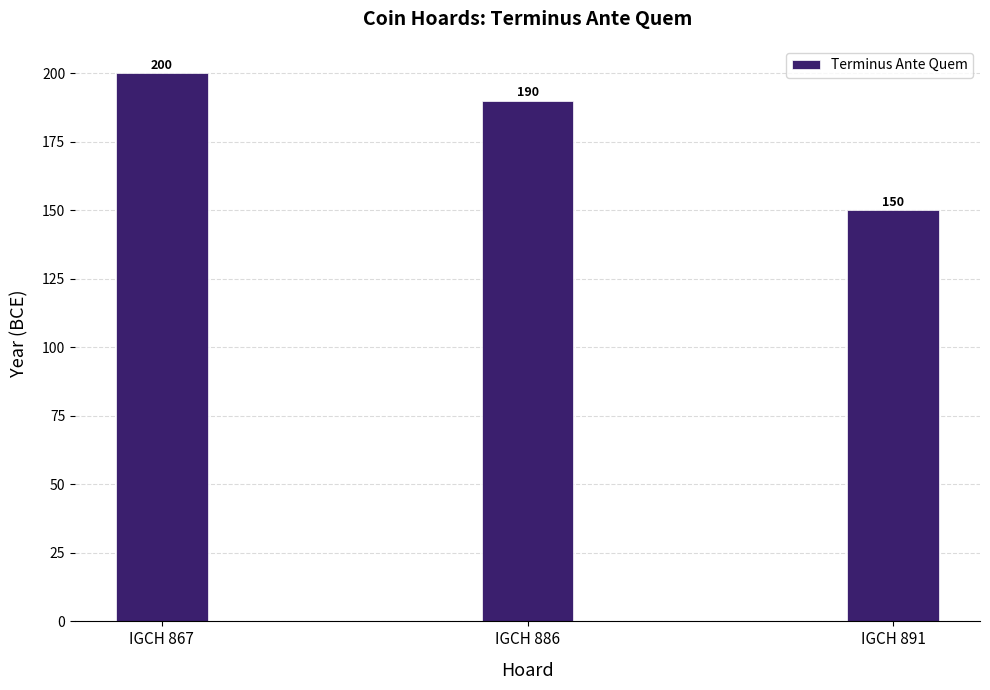

What is the difference between the maximum and second lowest values?

10